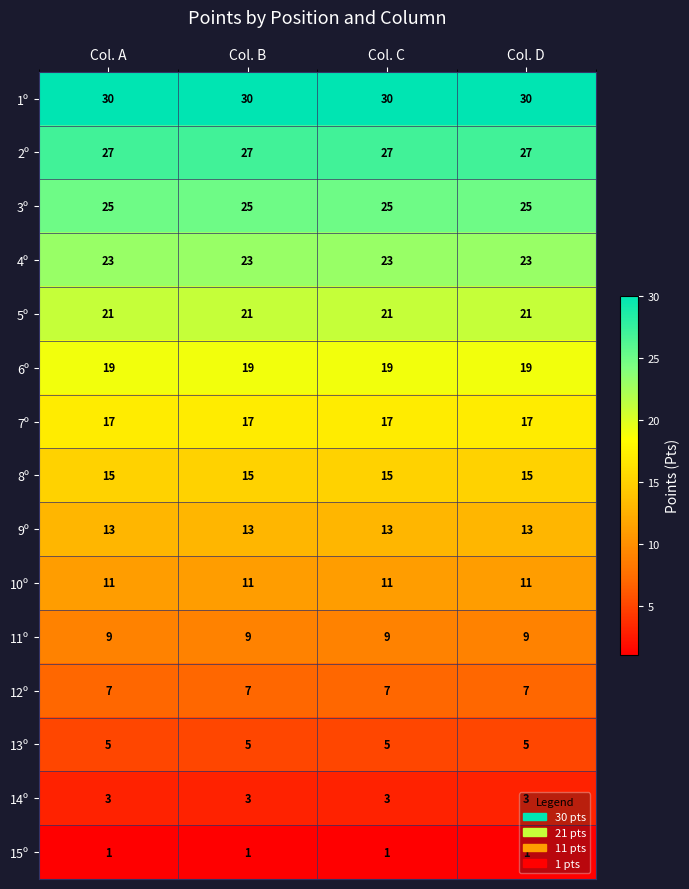

The 14º series shows 3 at Col. D. True or false?

True